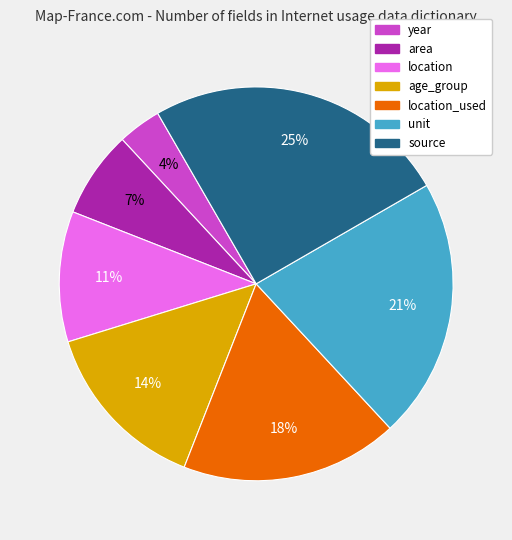

To the nearest percent, what is the difference between the largest and smallest slice percentages?

21%